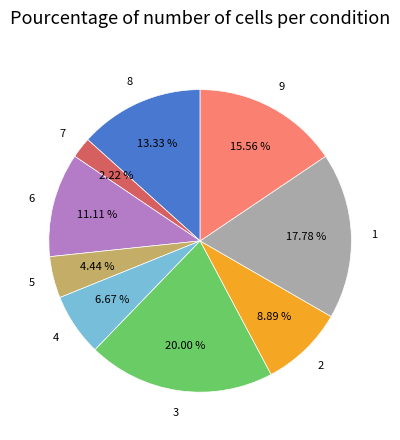

How many segments does this pie chart have?

9